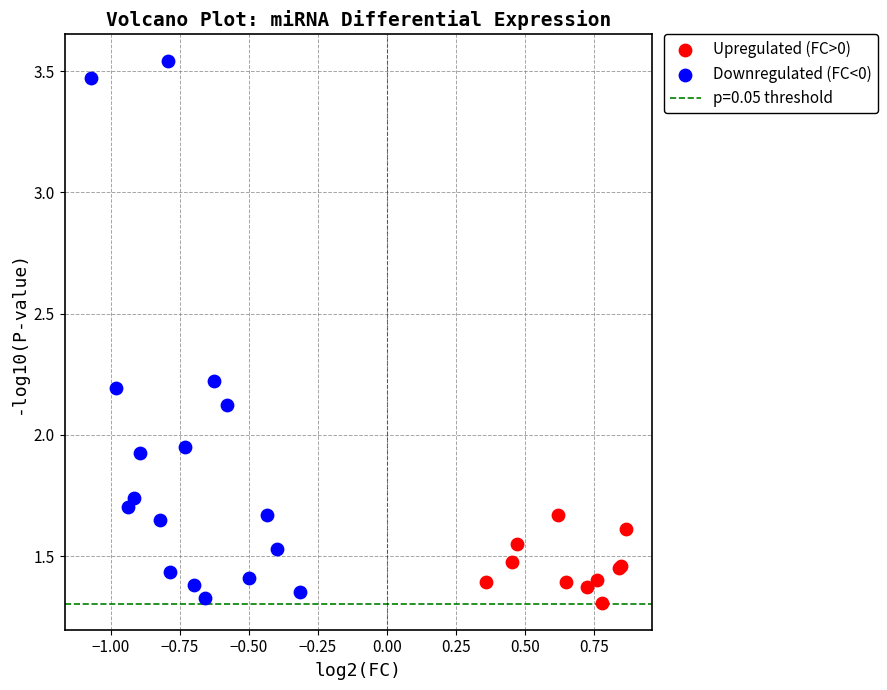

Which series contains the highest Y value?

Downregulated (FC<0)